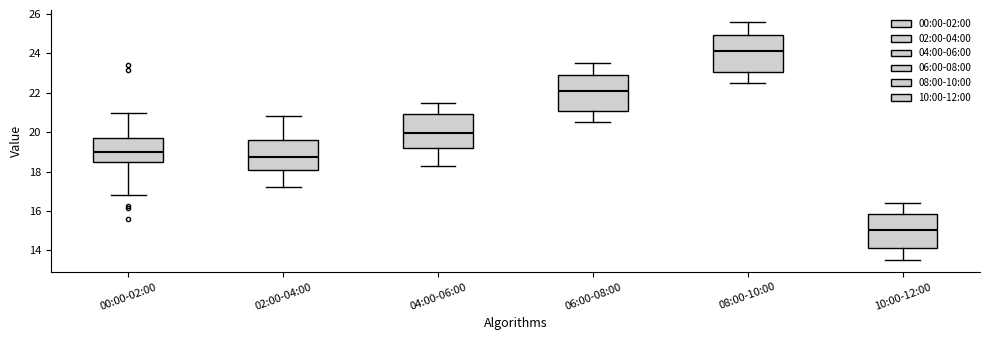

Which box has the highest median line?

08:00-10:00